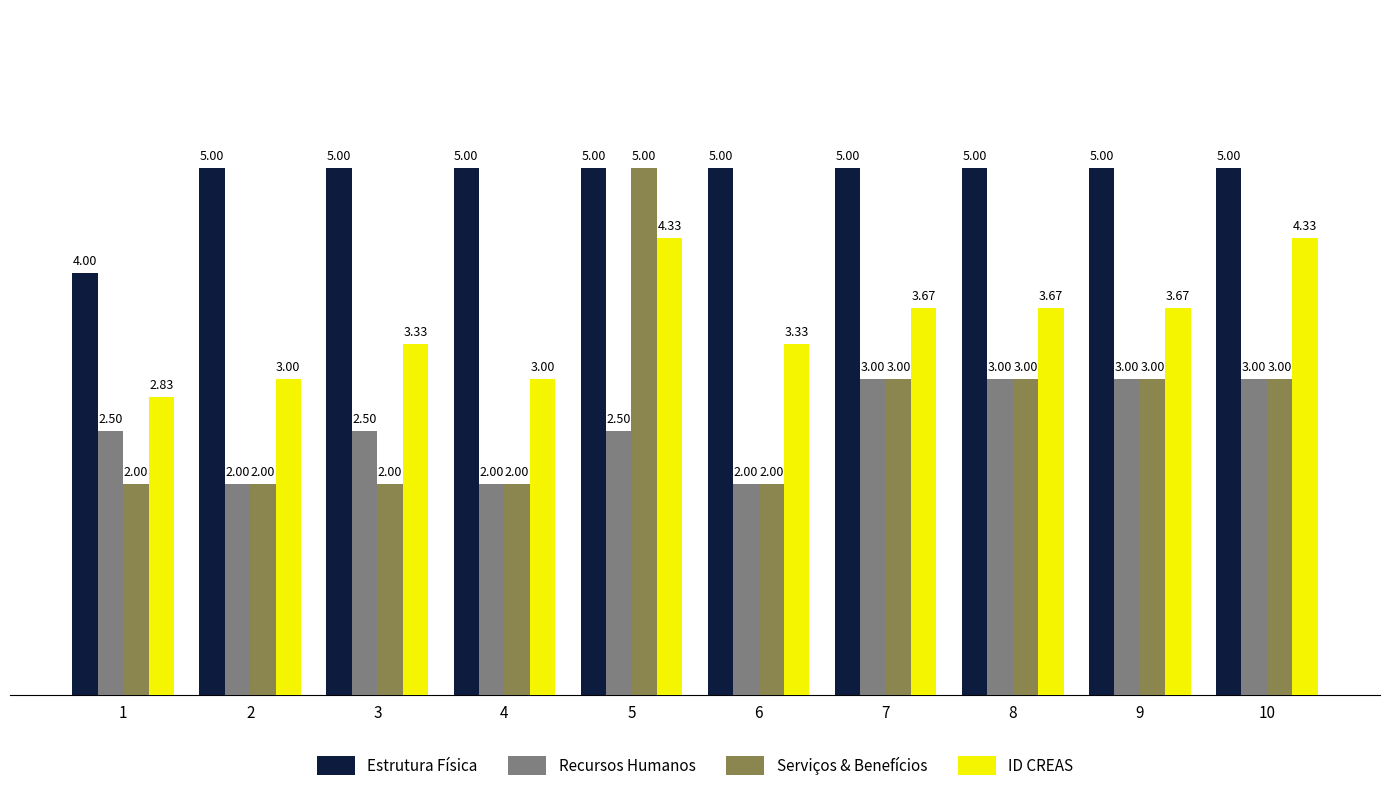

What are all the series names shown in the legend?

Estrutura Física, Recursos Humanos, Serviços & Benefícios, ID CREAS